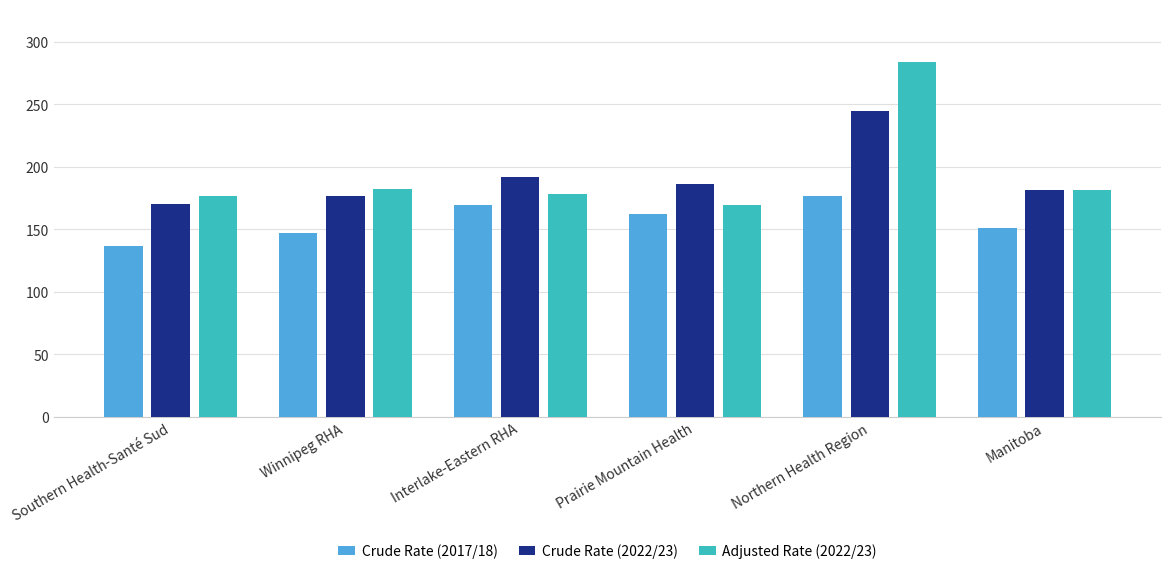

What is the difference between the highest and lowest values at Manitoba?

30.1